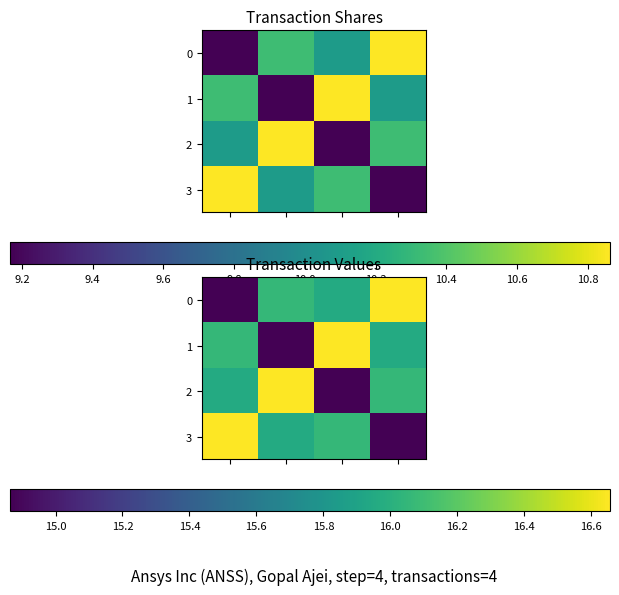

What is the difference between the highest and lowest values at 9.2?

1.8